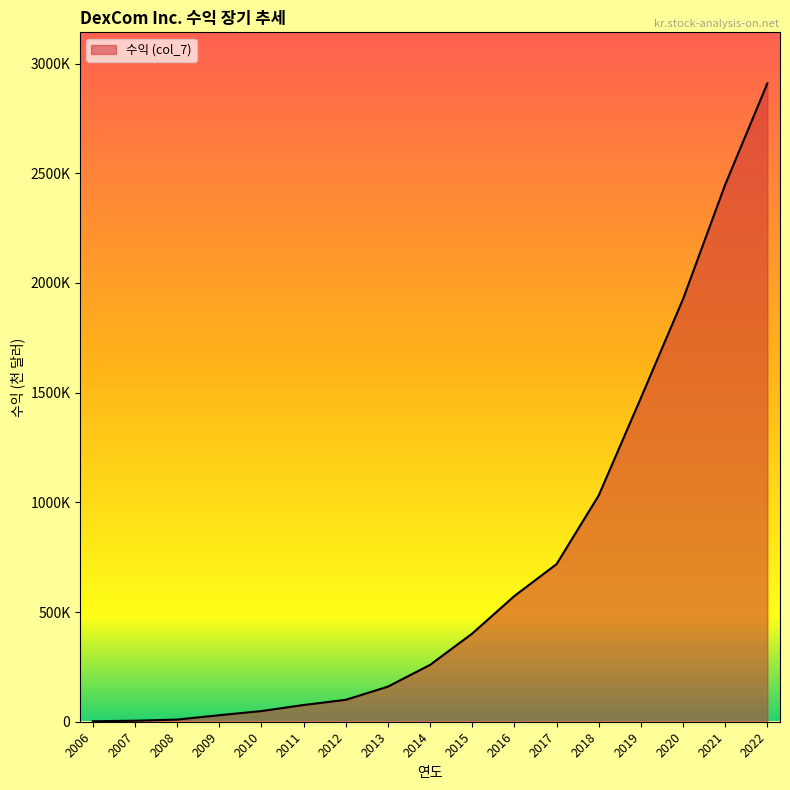

Which label corresponds to the largest value in the chart?

2022